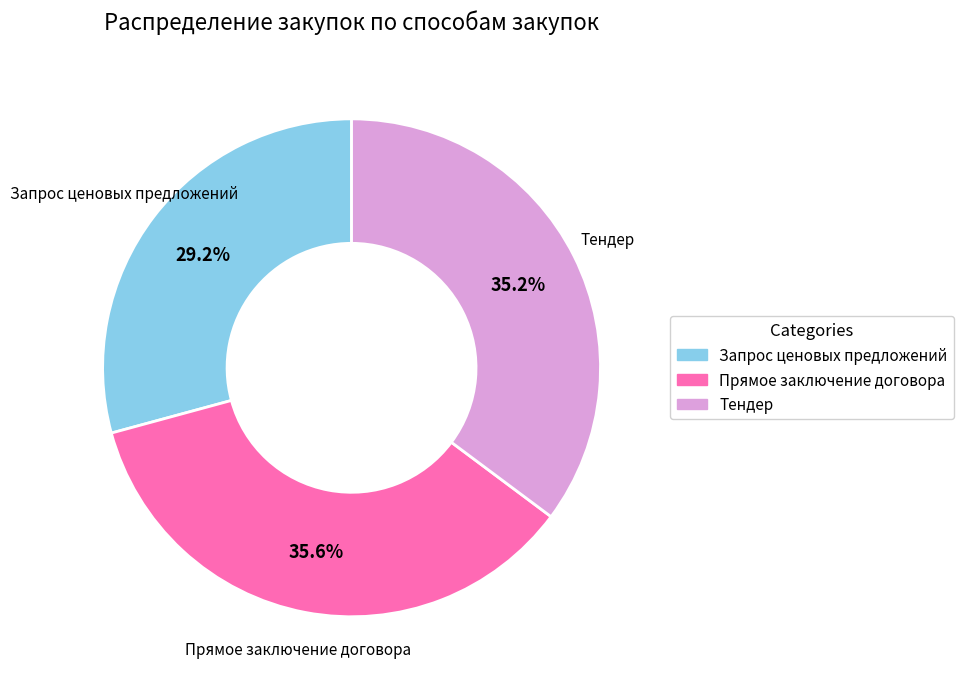

How many segments does this pie chart have?

3